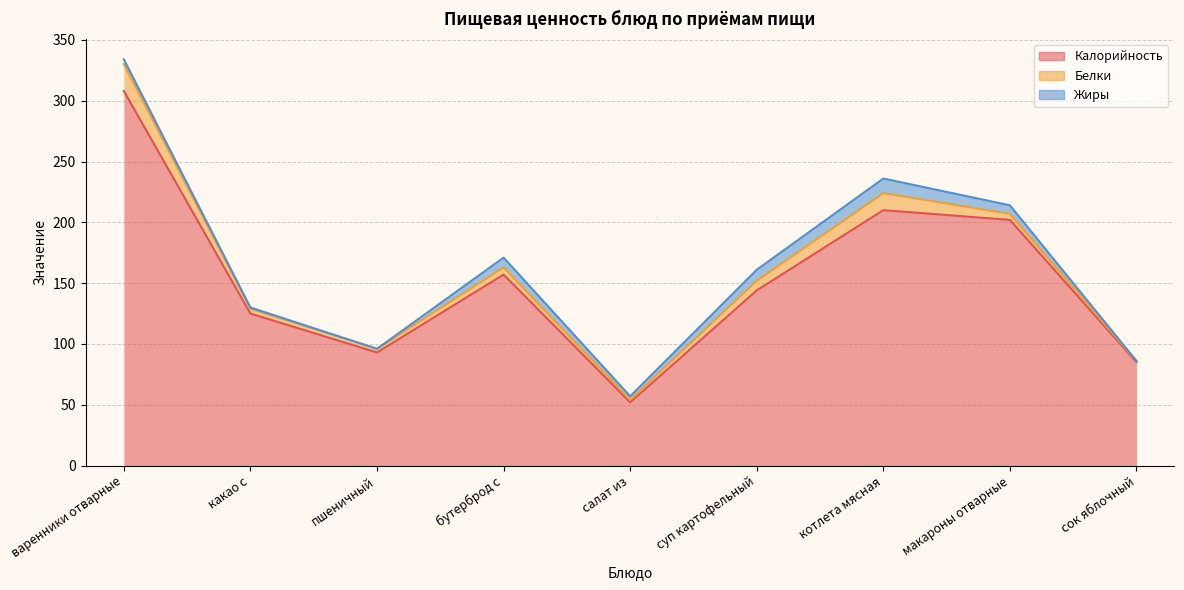

What is the total value across all series at пшеничный?

96